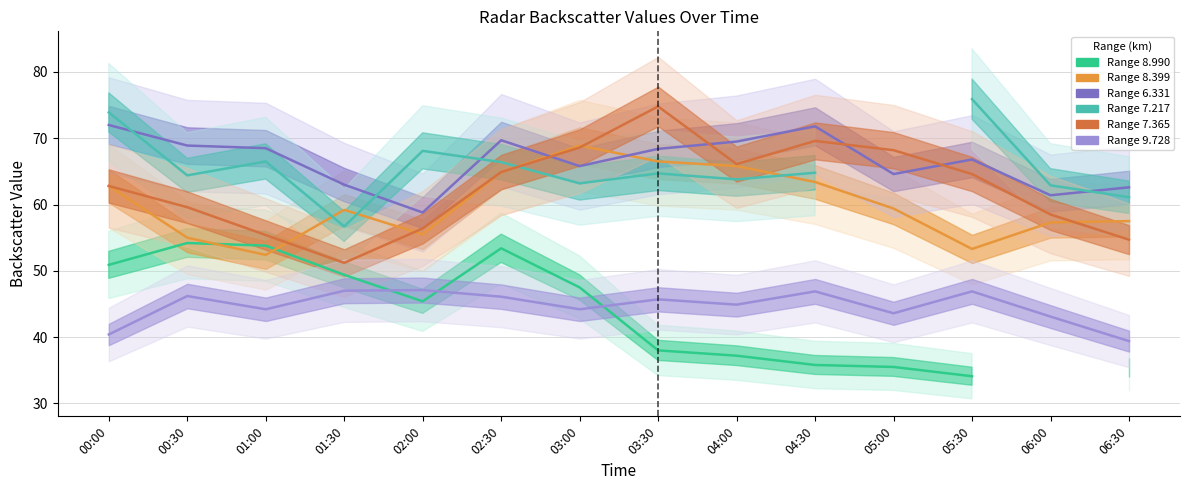

How many data points does each series have?

14